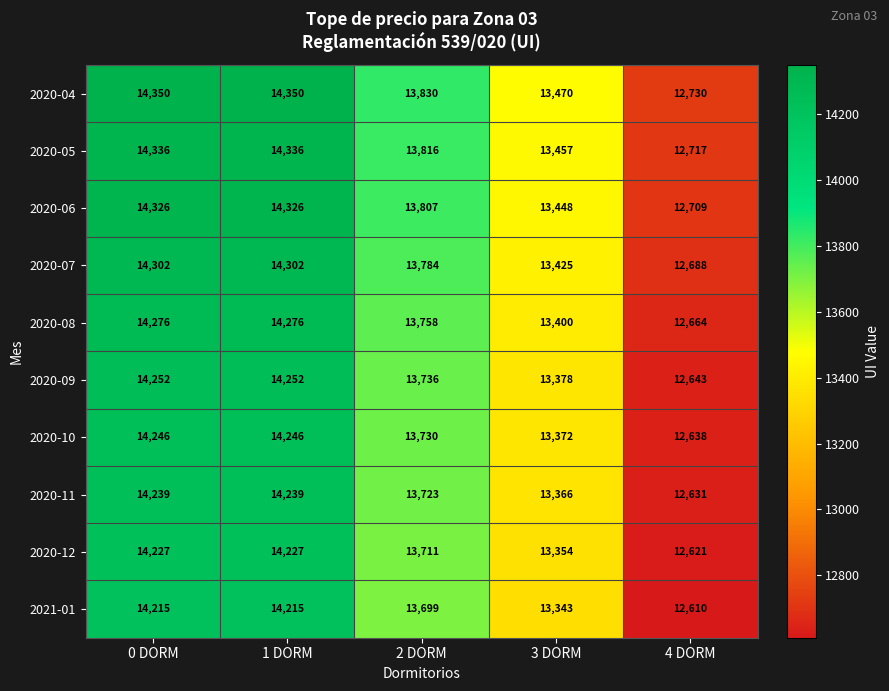

At 0 DORM, list the series in order from smallest to largest.

2021-01, 2020-12, 2020-11, 2020-10, 2020-09, 2020-08, 2020-07, 2020-06, 2020-05, 2020-04